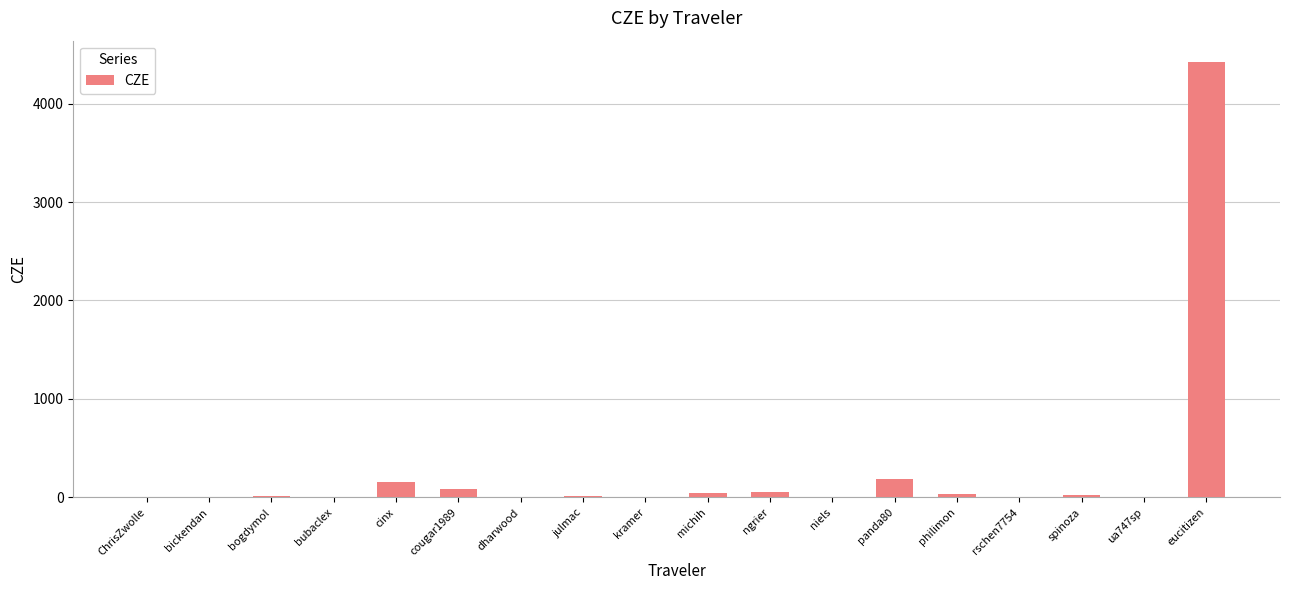

The value at rschen7754 is 0.1. True or false?

True